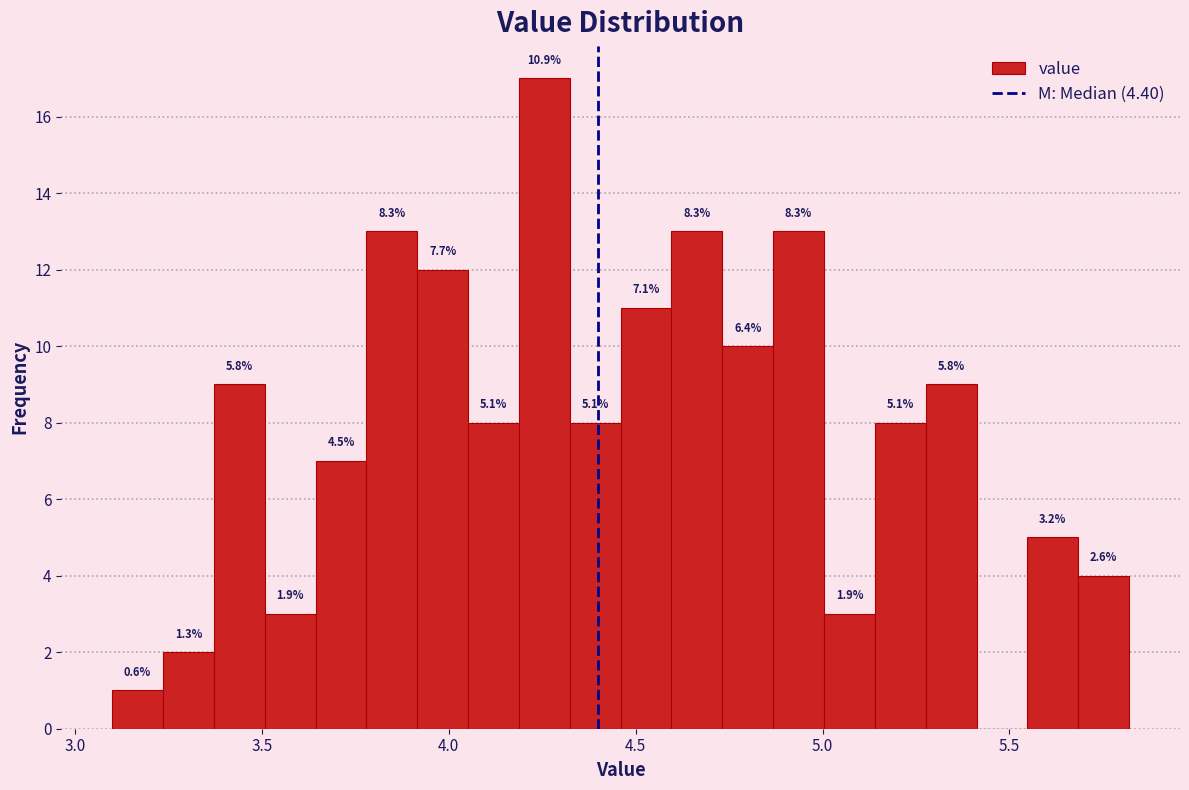

Read against the x-axis, roughly where is the centre of the tallest bar?

4.25